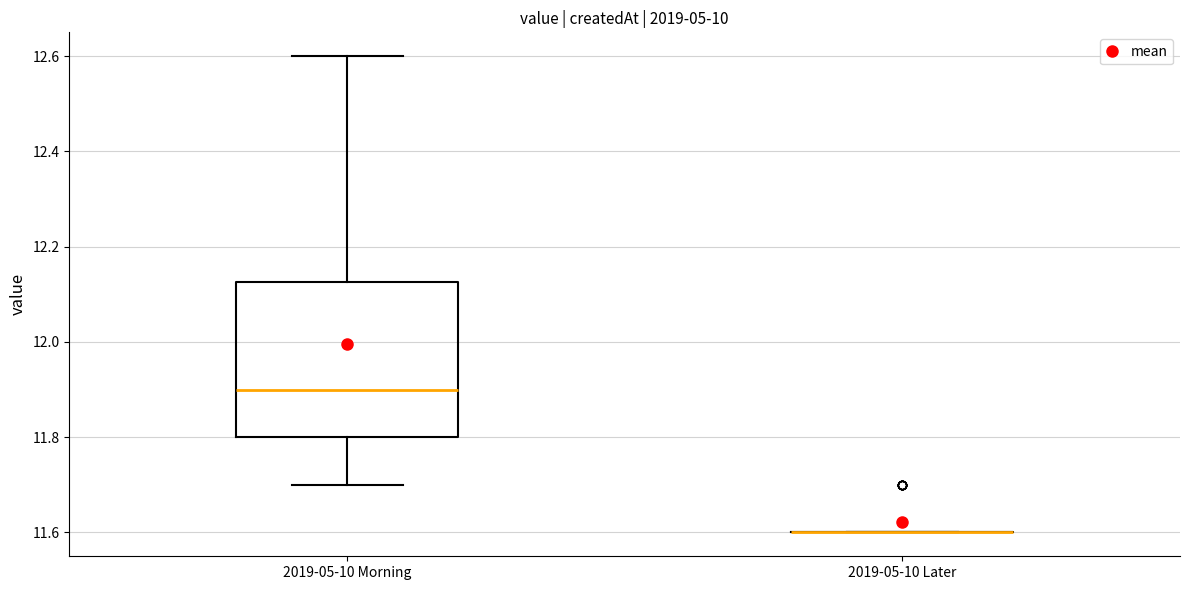

Which box is the tallest, from its lower edge to its upper edge?

2019-05-10 Morning